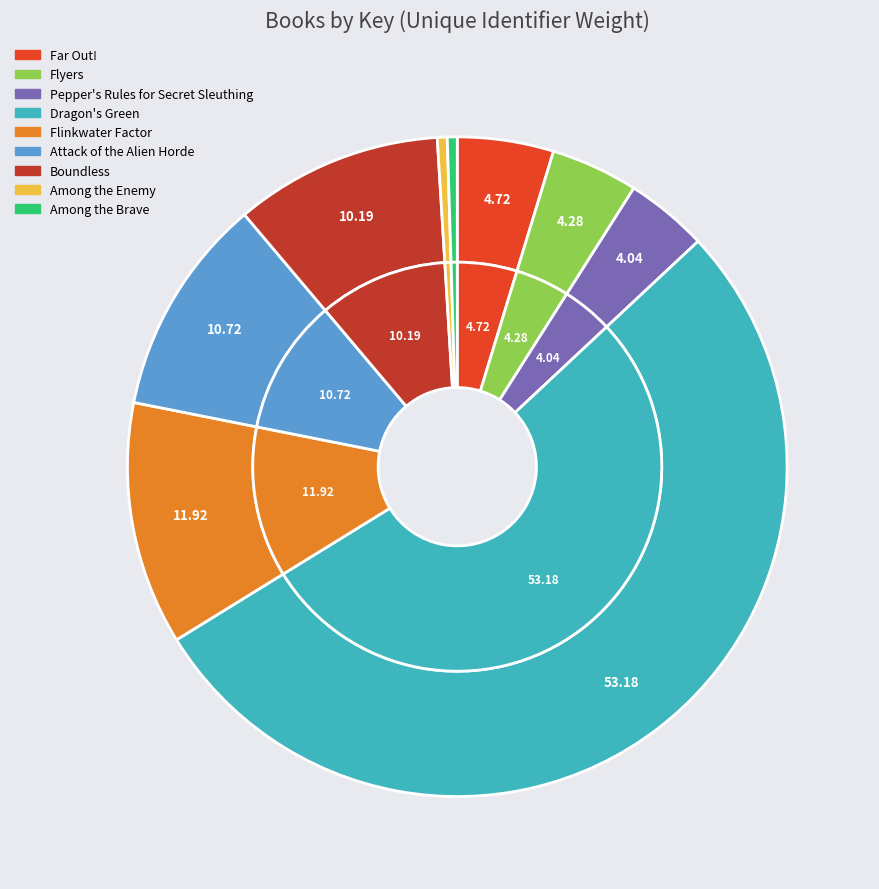

Rank the categories by value from lowest to highest.

Among the Brave, Among the Enemy, Pepper's Rules for Secret Sleuthing, Flyers, Far Out!, Boundless, Attack of the Alien Horde, Flinkwater Factor, Dragon's Green